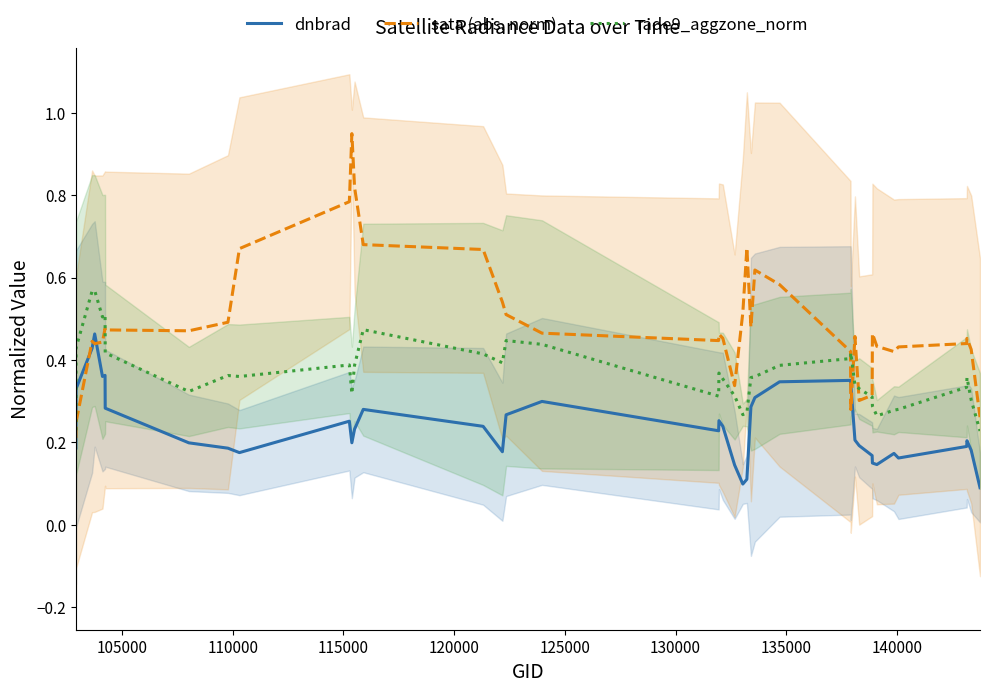

In rade9_aggzone_norm, how many points are higher than both neighbors (excluding endpoints)?

9